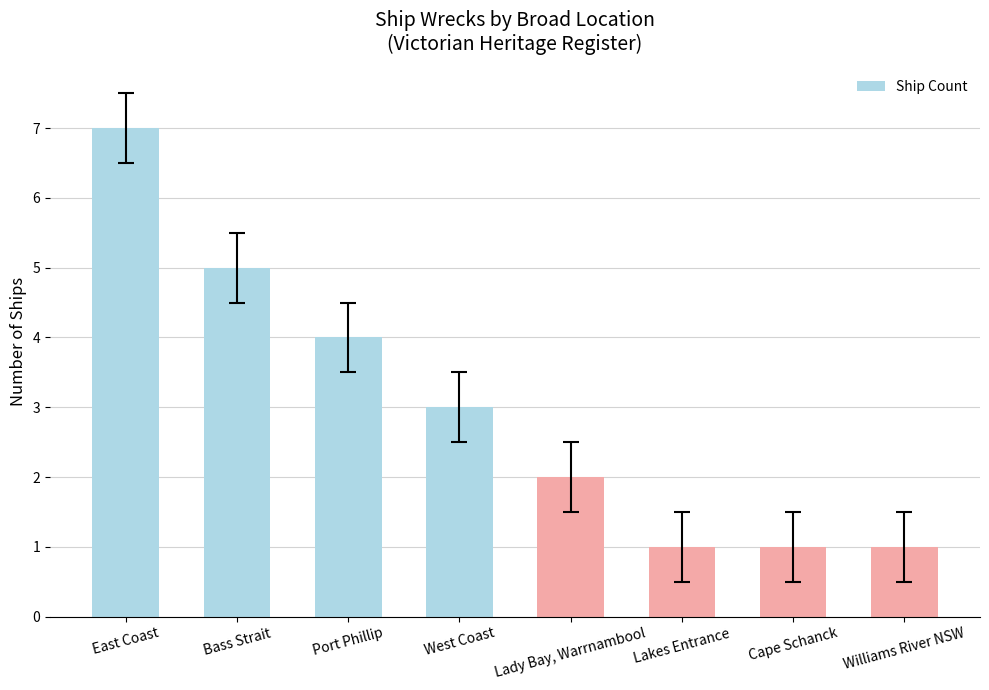

Reading left to right, extract all data points from this chart.

East Coast=7	Bass Strait=5	Port Phillip=4	West Coast=3	Lady Bay, Warrnambool=2	Lakes Entrance=1	Cape Schanck=1	Williams River NSW=1